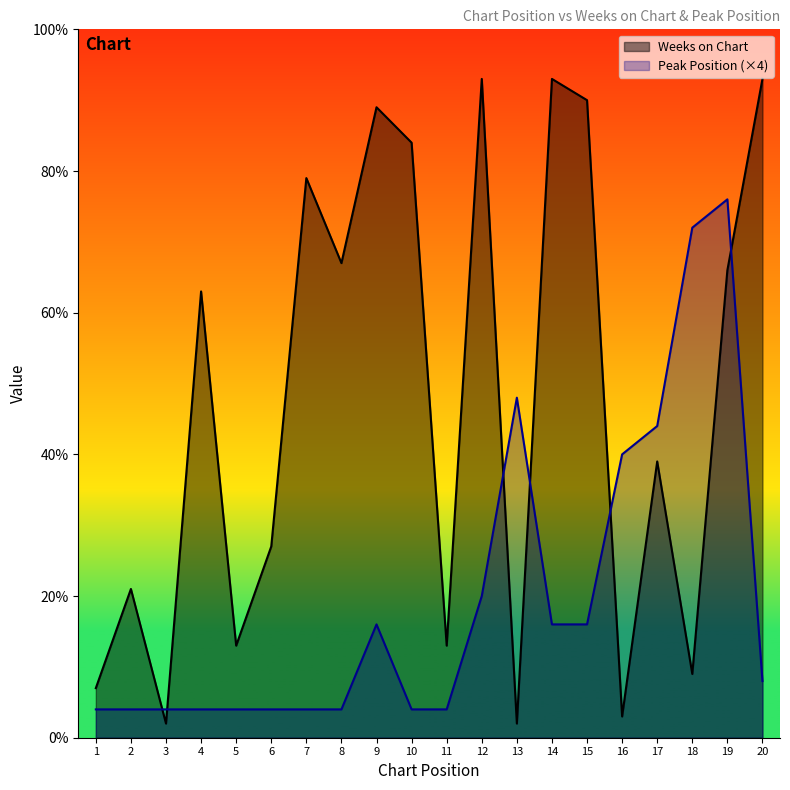

Reading left to right, transcribe all the data shown in this chart.

Weeks on Chart: 1=7	2=21	3=2	4=63	5=13	6=27	7=79	8=67	9=89	10=84	11=13	12=93	13=2	14=93	15=90	16=3	17=39	18=9	19=66	20=93
Peak Position (×4): 1=4	2=4	3=4	4=4	5=4	6=4	7=4	8=4	9=16	10=4	11=4	12=20	13=48	14=16	15=16	16=40	17=44	18=72	19=76	20=8